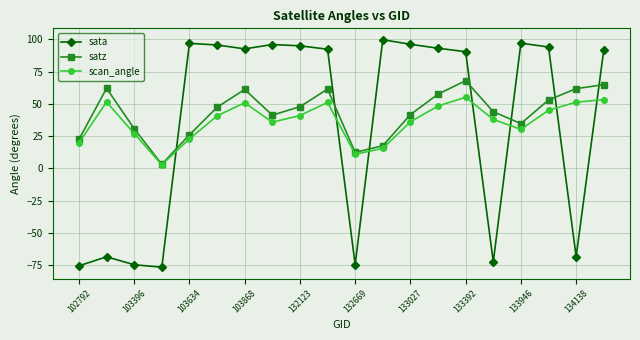

List the series in order of their peak value, highest first.

sata, satz, scan_angle